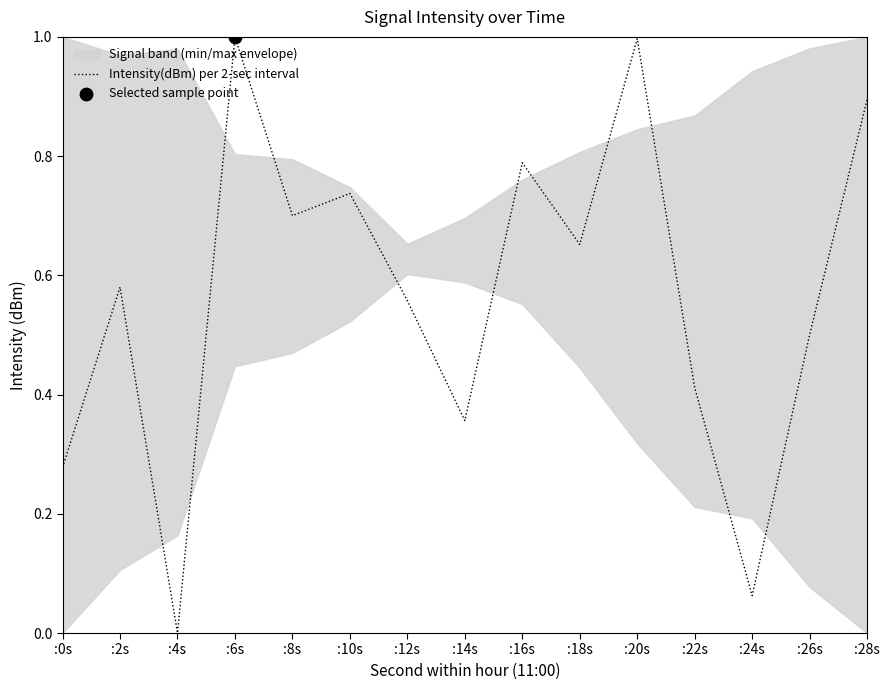

Which has a higher value, :0s or :28s?

:28s